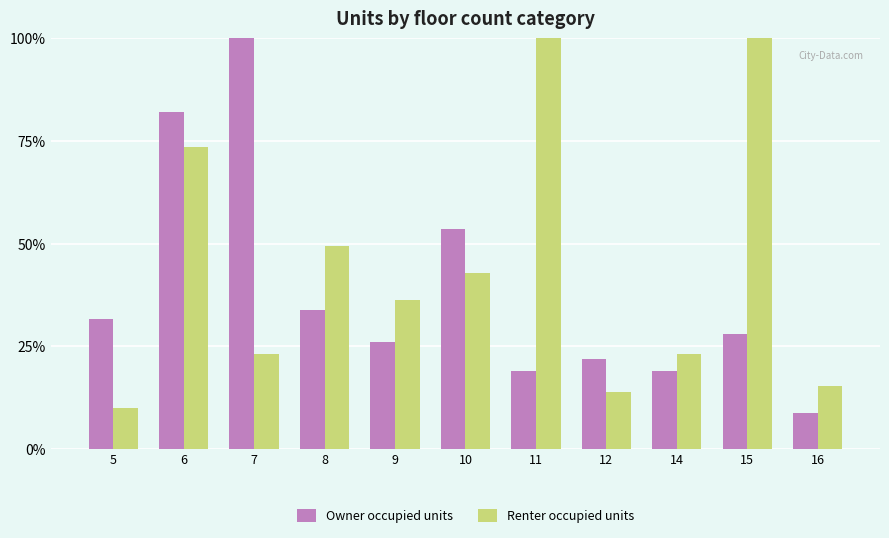

What is the minimum value shown in the chart?

8.7